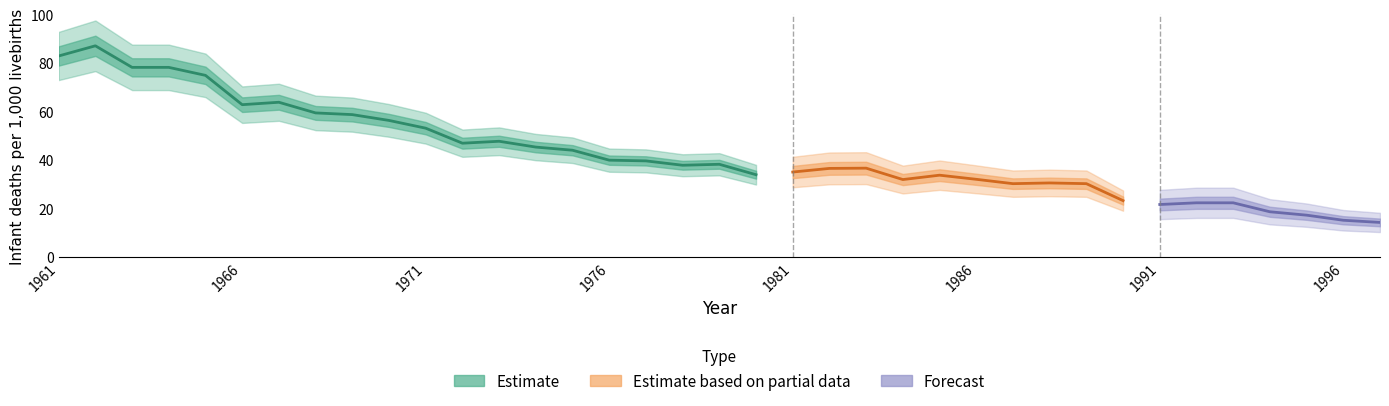

Where does the data first go above 37?

1961